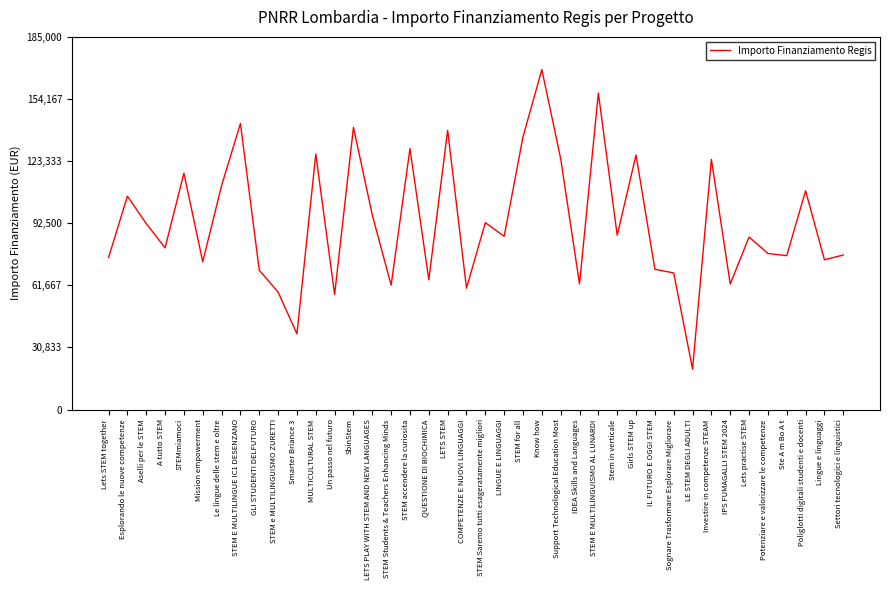

How many values are below 86015?

20